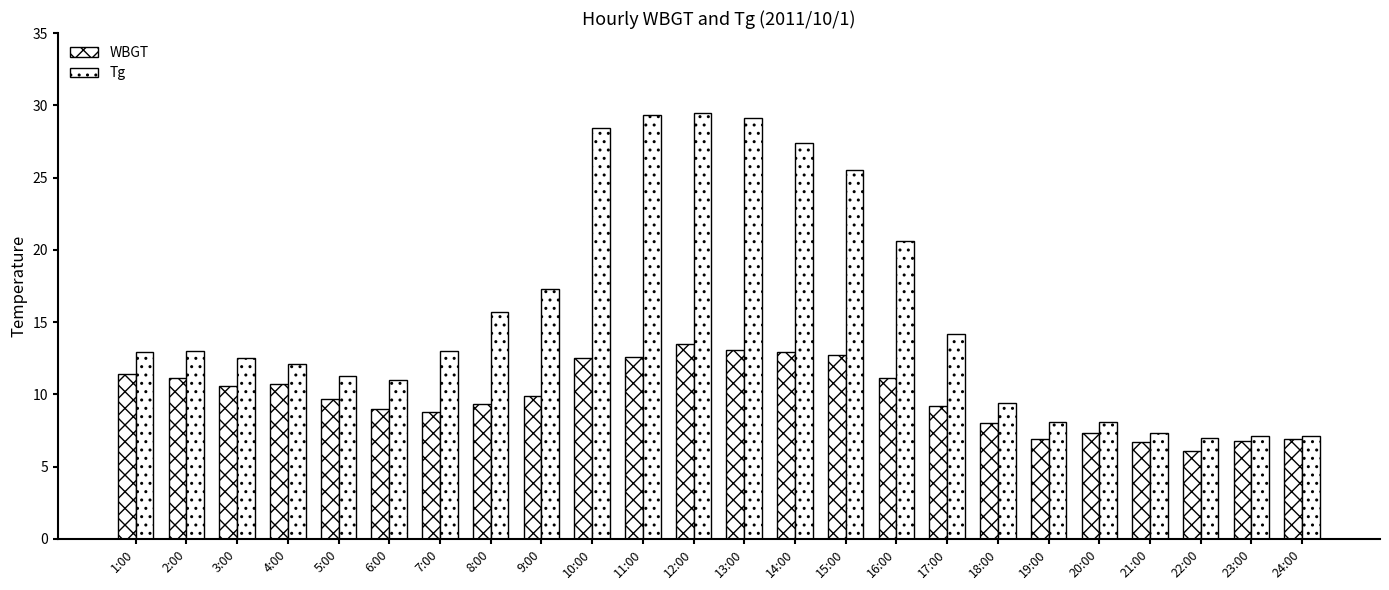

What is the sum of the Tg values at 8:00 and 22:00?

22.7